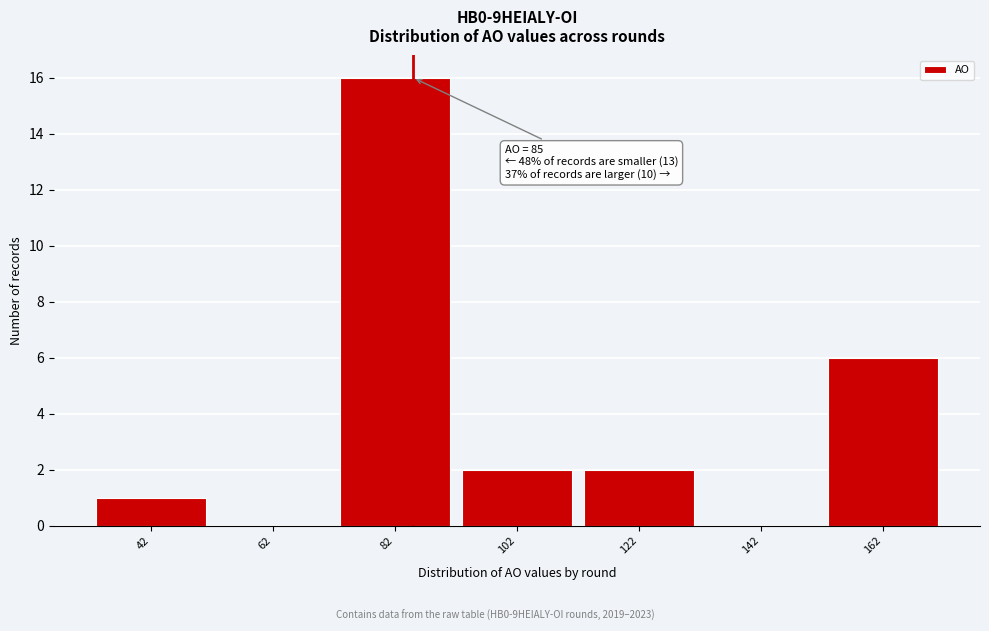

Which range on the x-axis has the tallest bar?

72 to 92